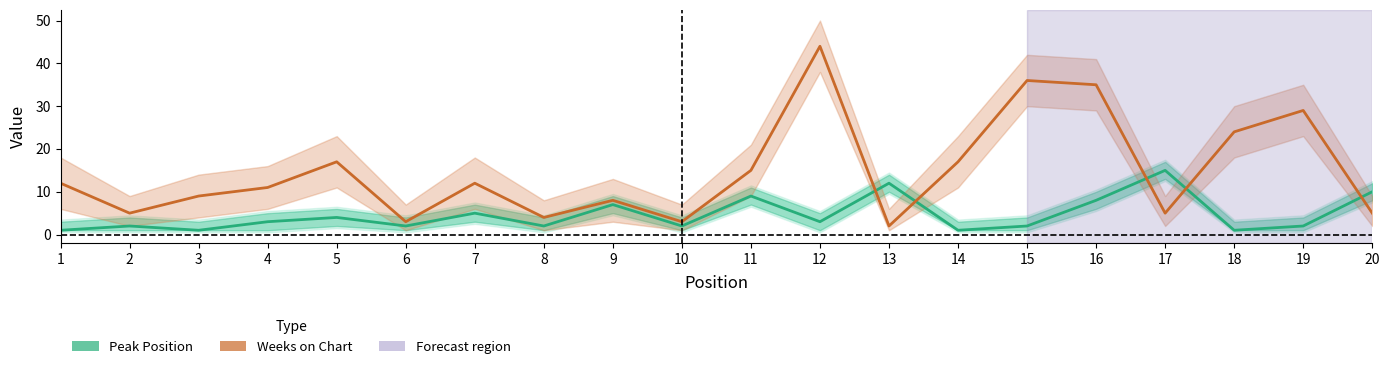

What is the sum of the Peak Position values at 1 and 4?

4